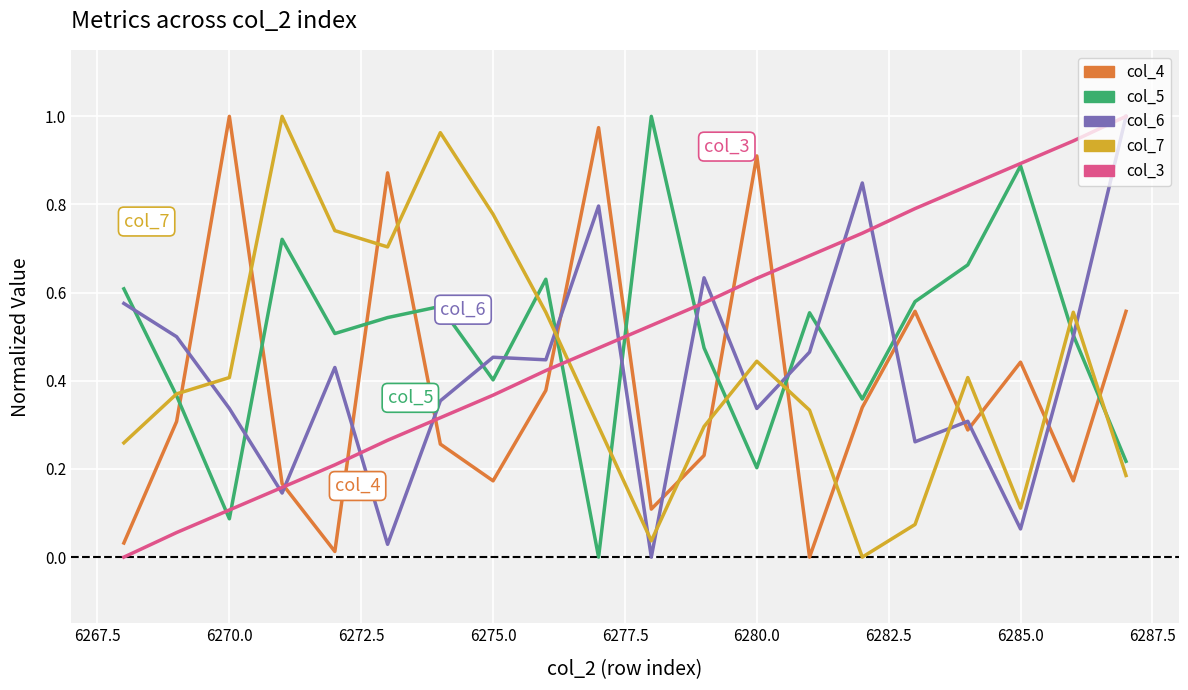

True or false: col_6 and col_7 cross at least once.

True